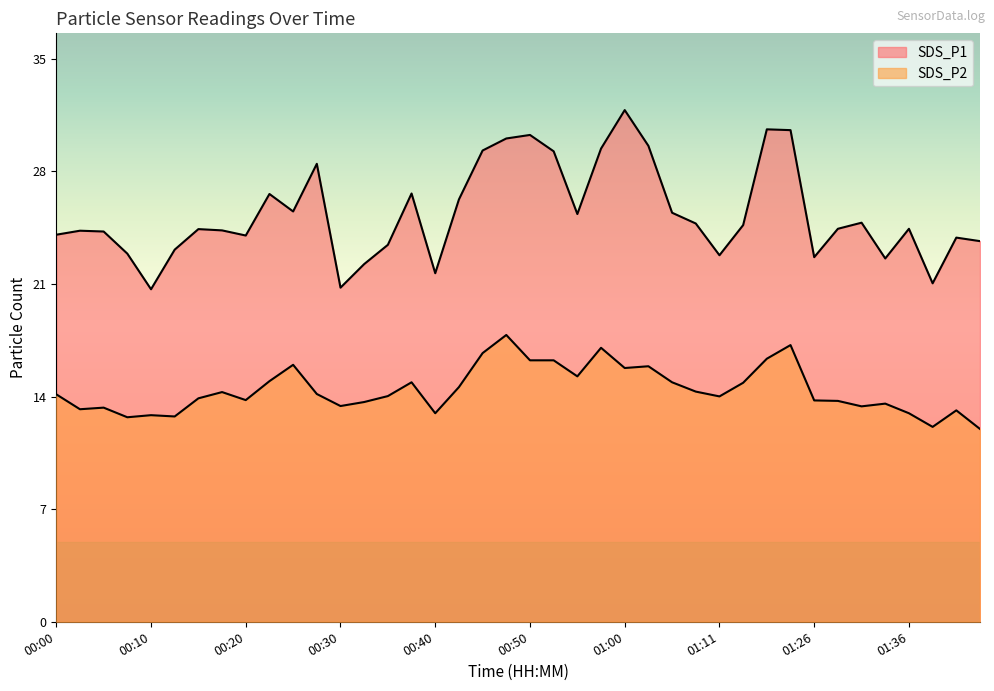

What is the difference between the second highest and second lowest values in the SDS_P2 series?

5.1